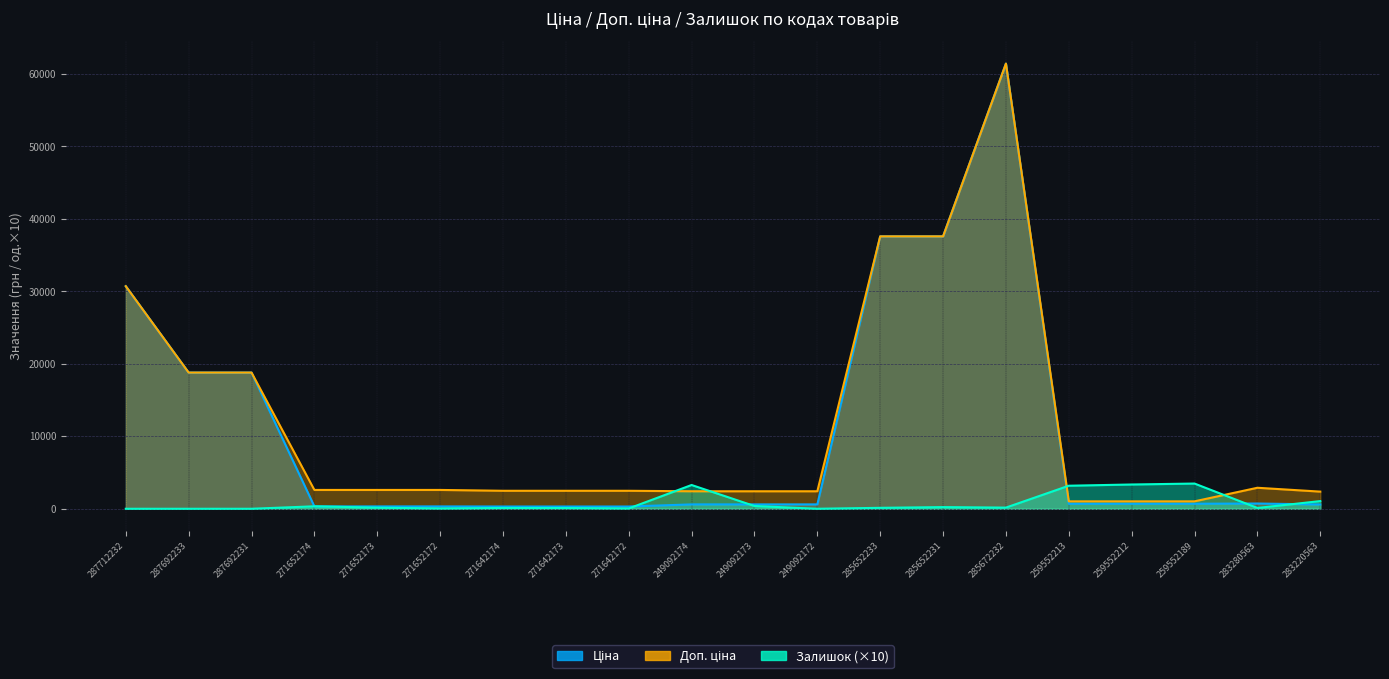

Does the chart have visible grid lines?

Yes